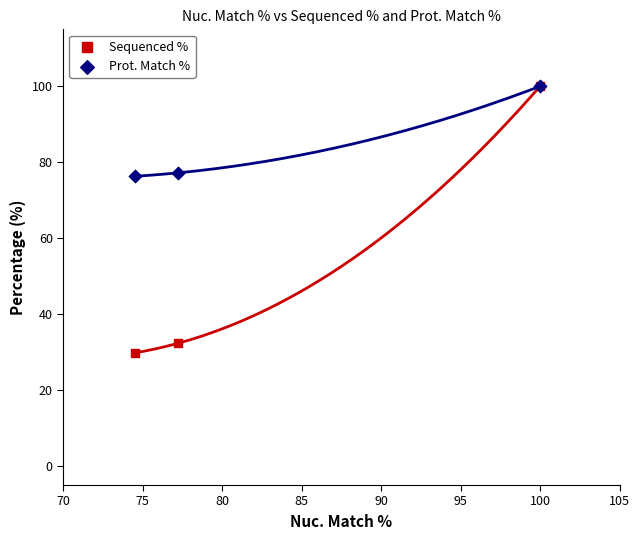

Which series has the largest Y range (max minus min)?

Sequenced %